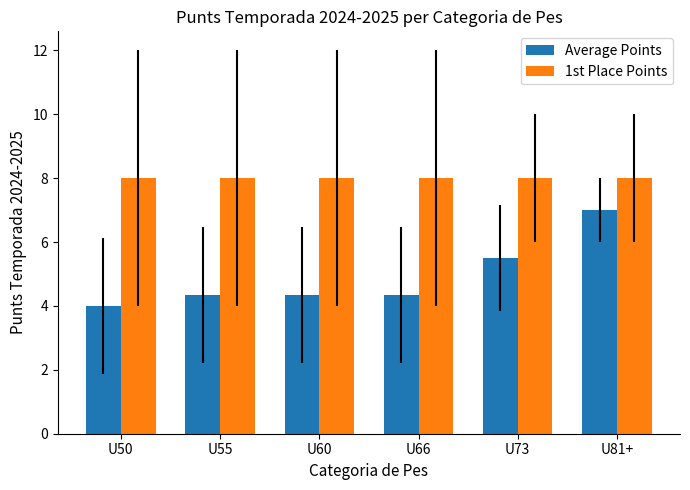

What is the label of the 6th bar from the left?

U81+